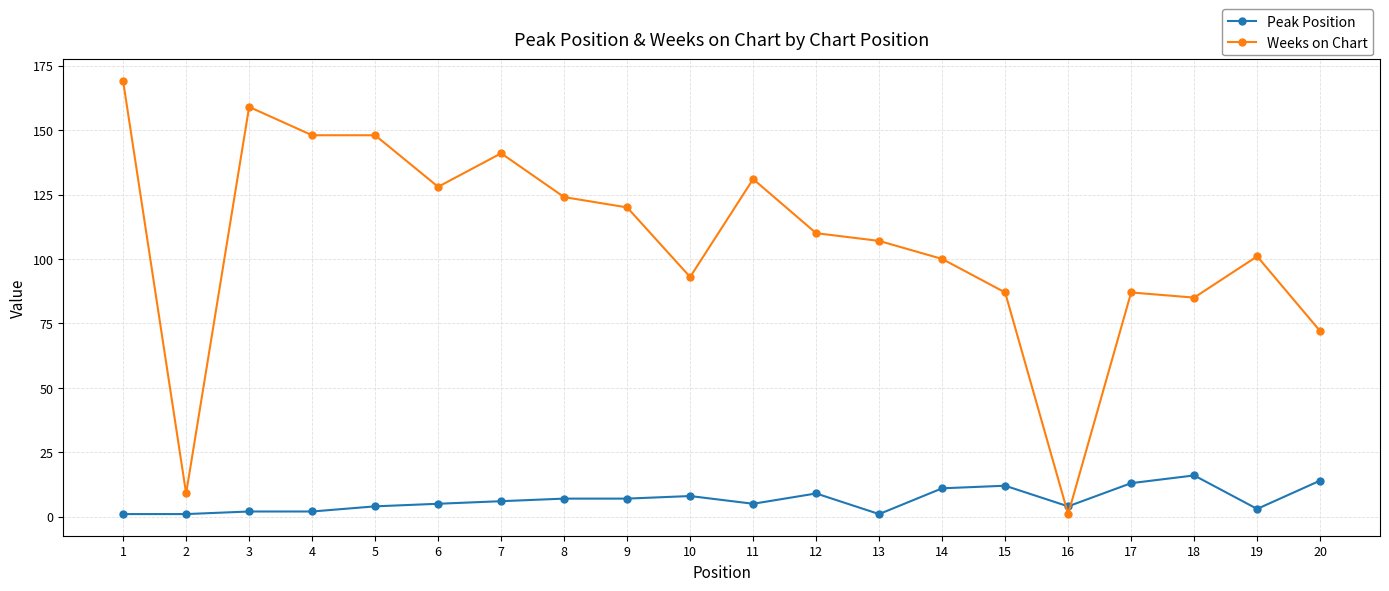

What is the maximum value for Weeks on Chart?

169